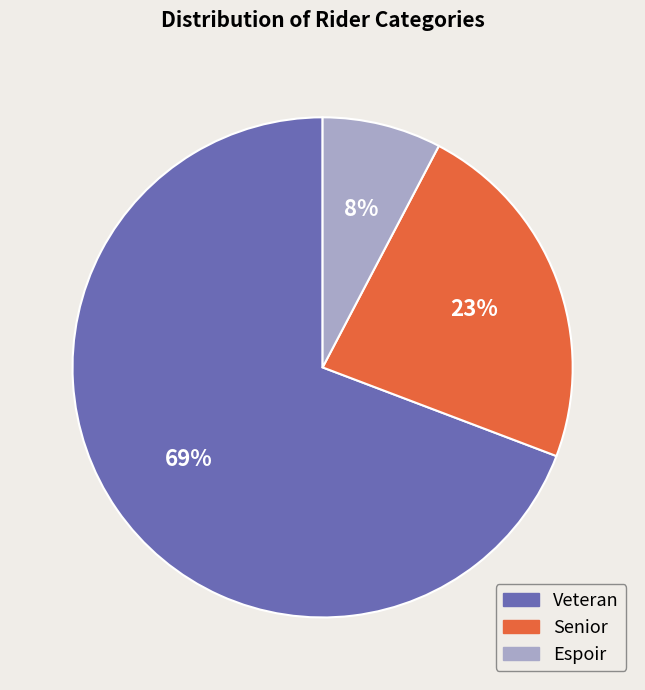

Which slice is the largest?

Veteran